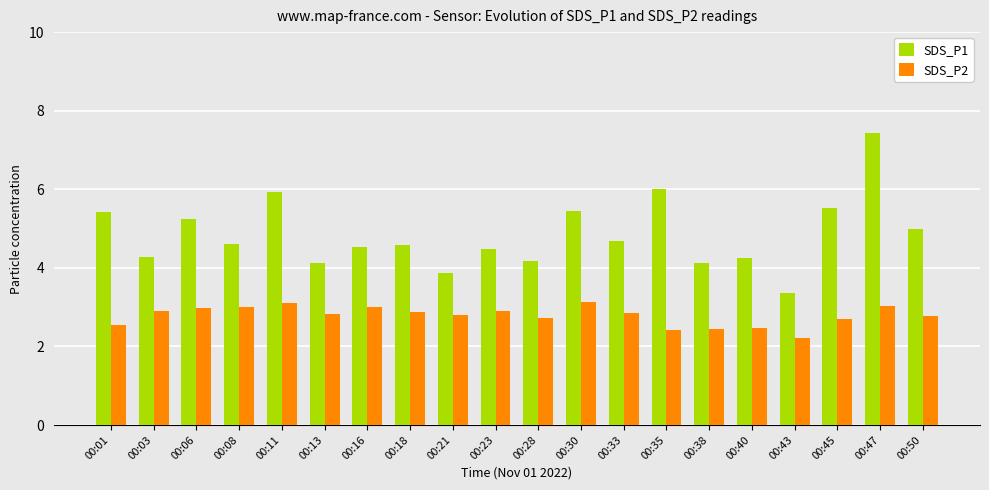

Read the SDS_P1 value at 00:23.

4.5